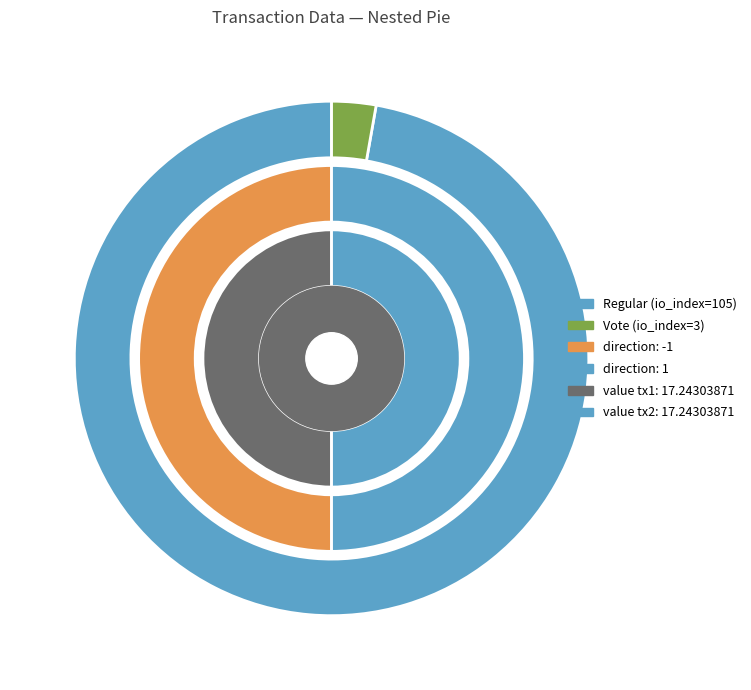

Which category accounts for the majority?

io_index